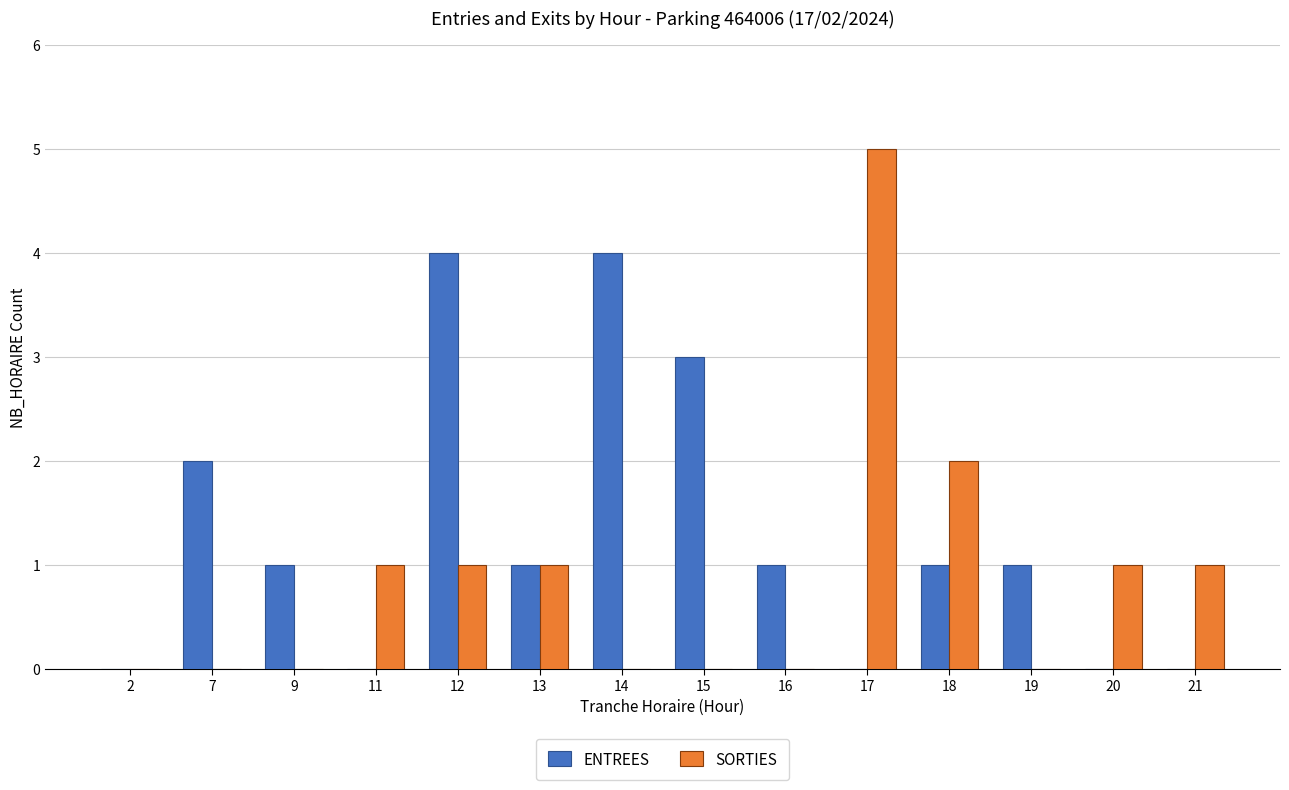

How many distinct data groups are displayed?

2